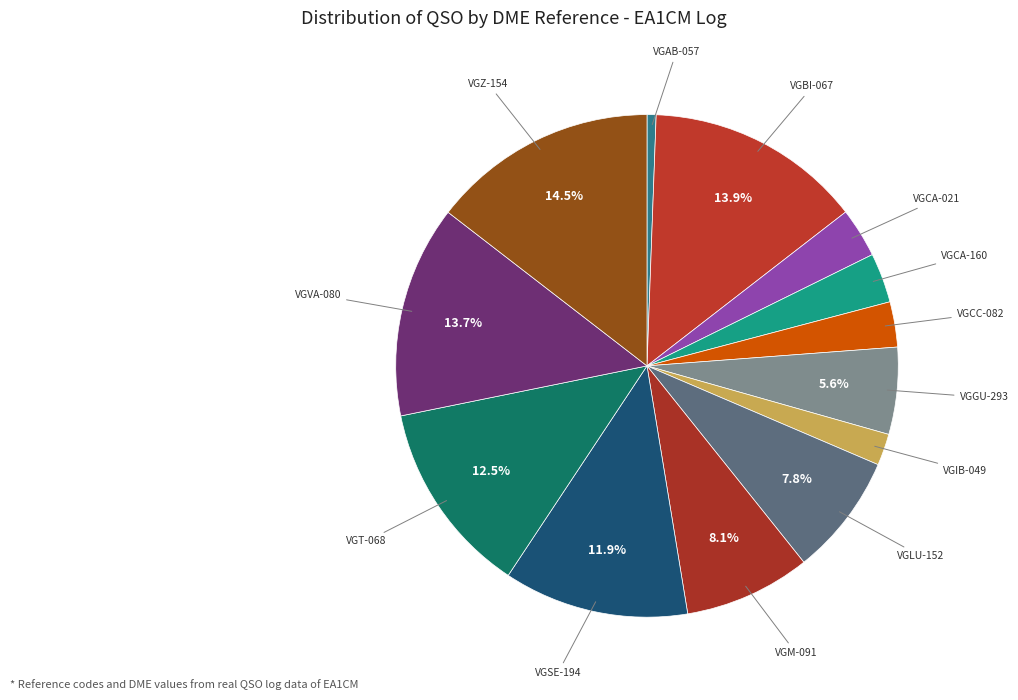

To the nearest percent, what is the average slice percentage?

8%